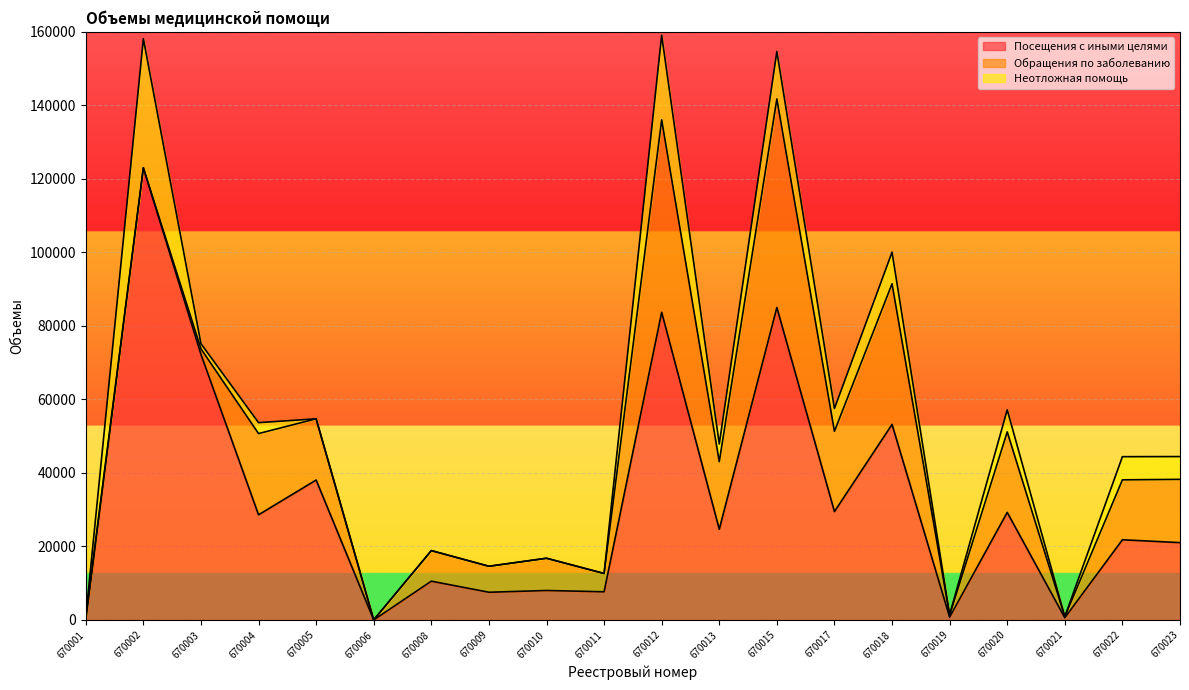

Count the number of categories in the chart.

20